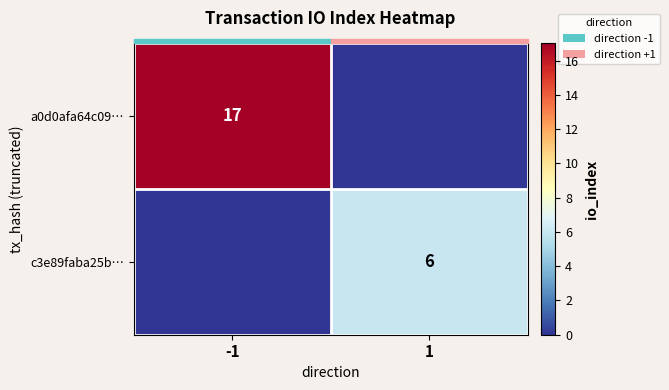

Is it true that a0d0afa64c09… equals 6 at -1?

False